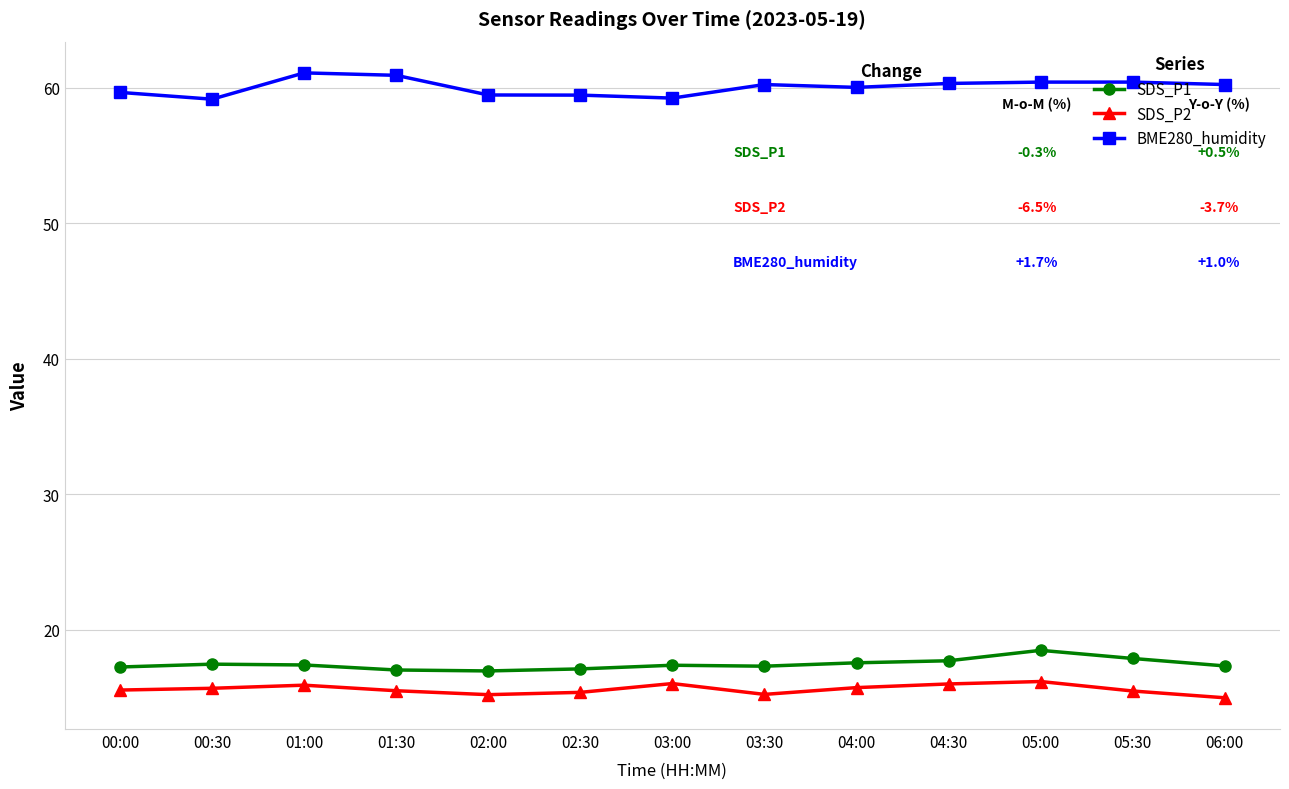

What is the difference between the highest and lowest values at 04:30?

44.3